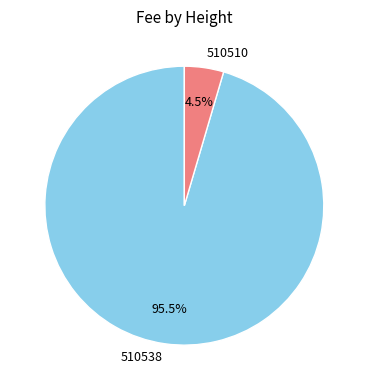

Rank the categories by value from lowest to highest.

510510, 510538